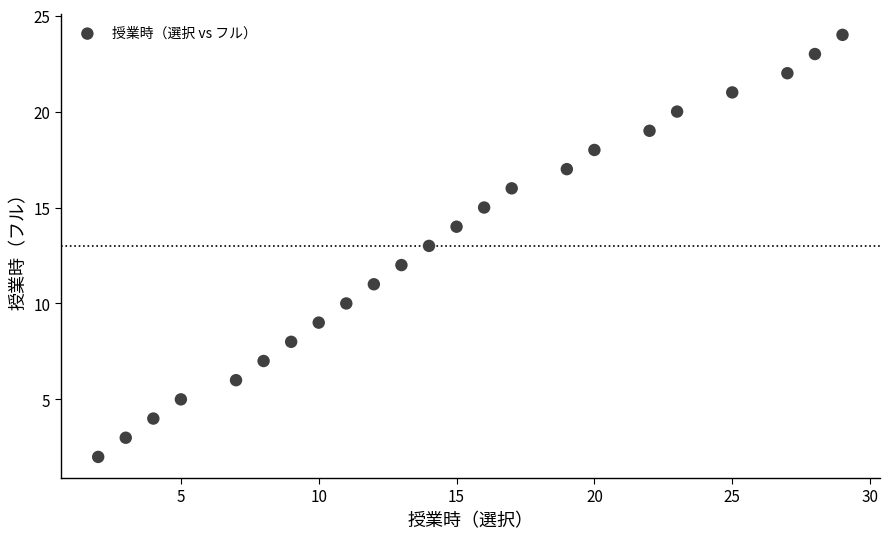

What is the range of Y values (max minus min)?

22